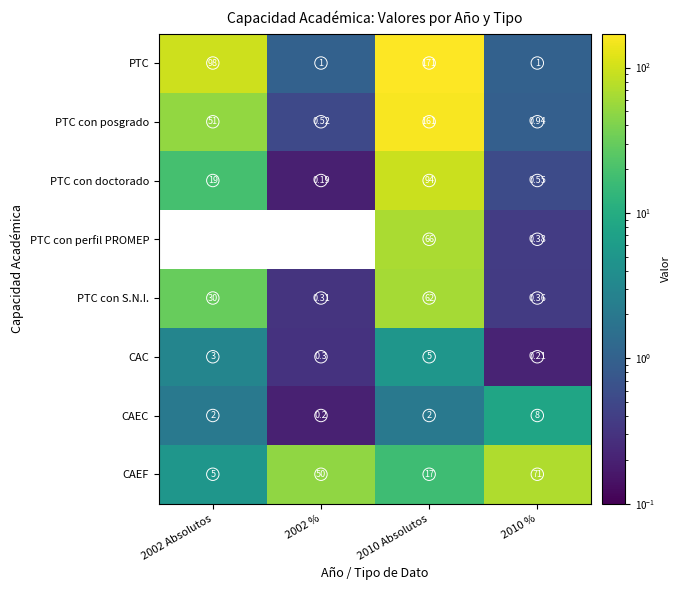

What is the average value of the PTC con doctorado series?

28.4